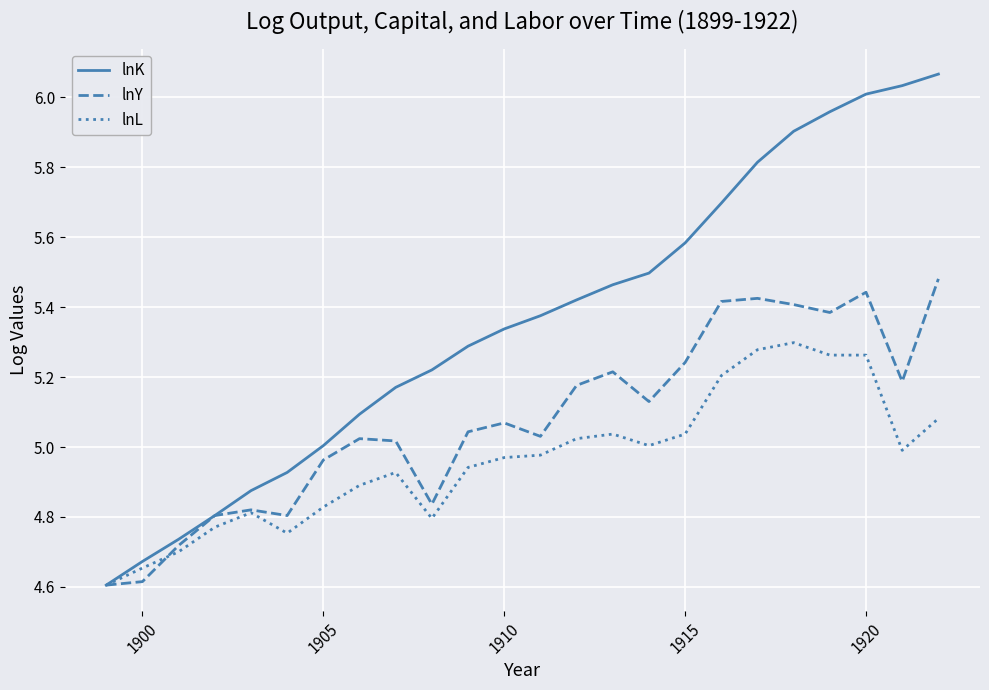

Which series has the largest range (max minus min)?

lnK